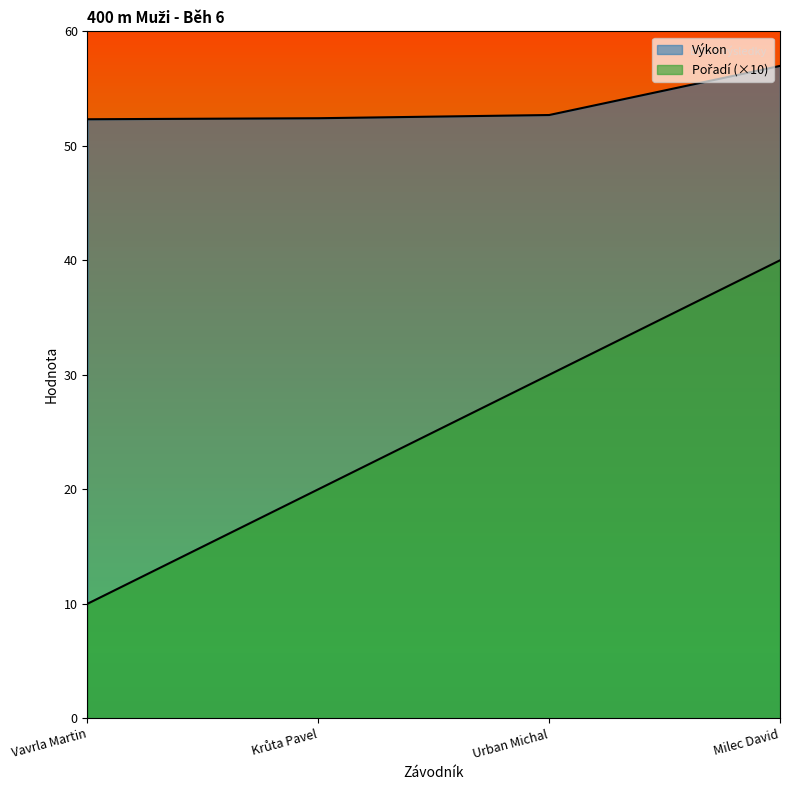

Does the chart have visible grid lines?

No